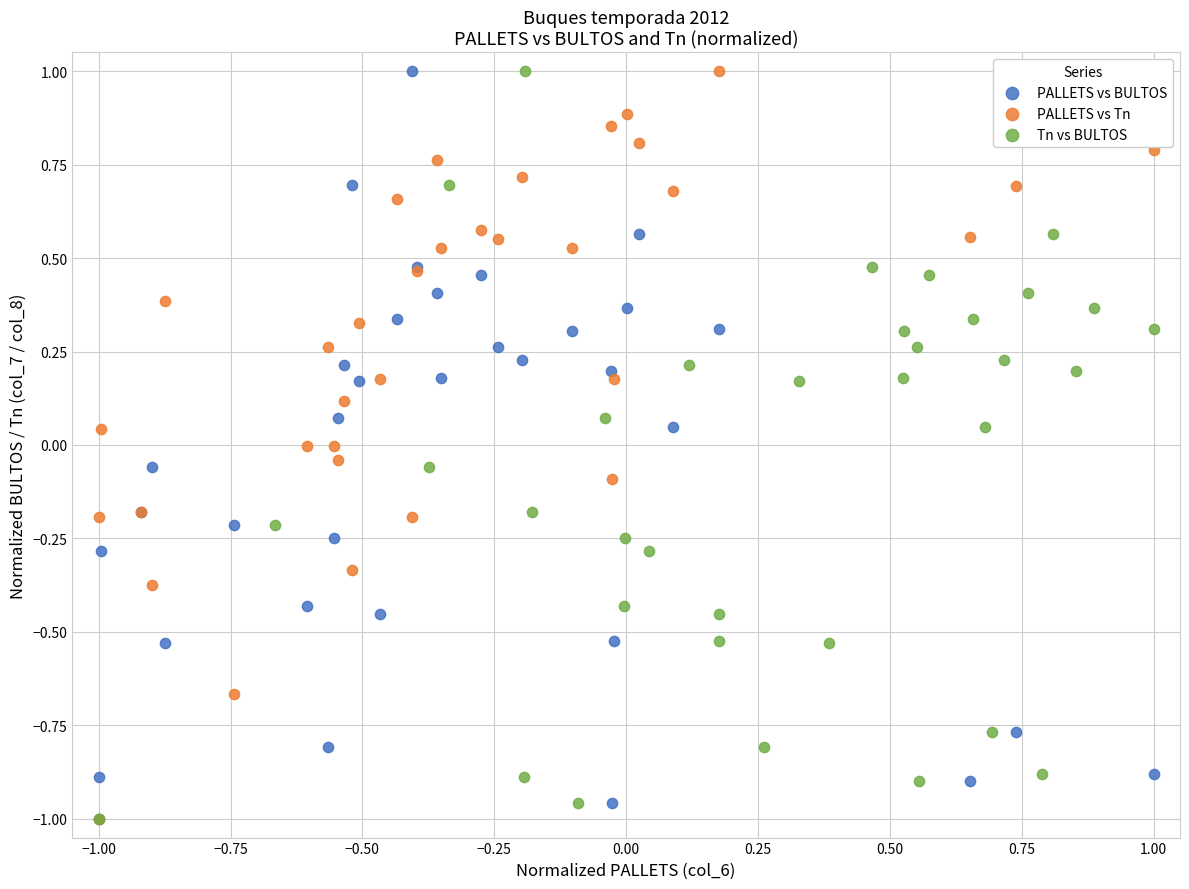

What are all the series names shown in the legend?

PALLETS vs BULTOS, PALLETS vs Tn, Tn vs BULTOS